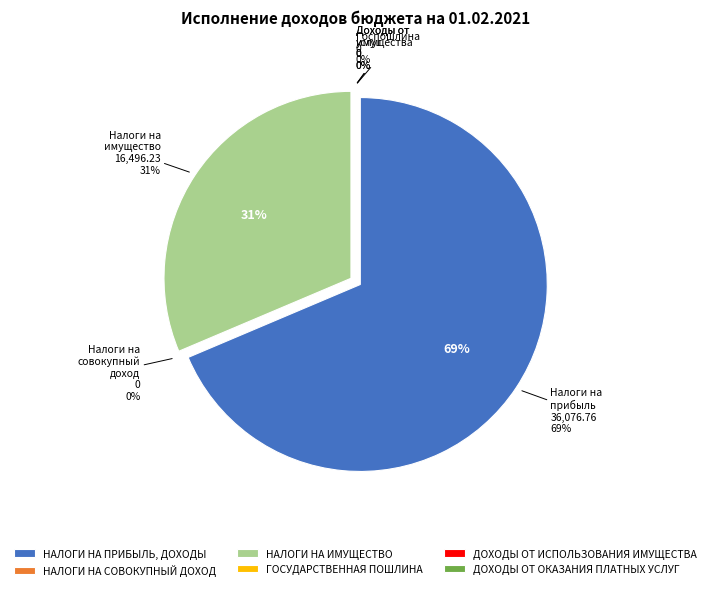

What is the majority slice?

НАЛОГИ НА ПРИБЫЛЬ, ДОХОДЫ